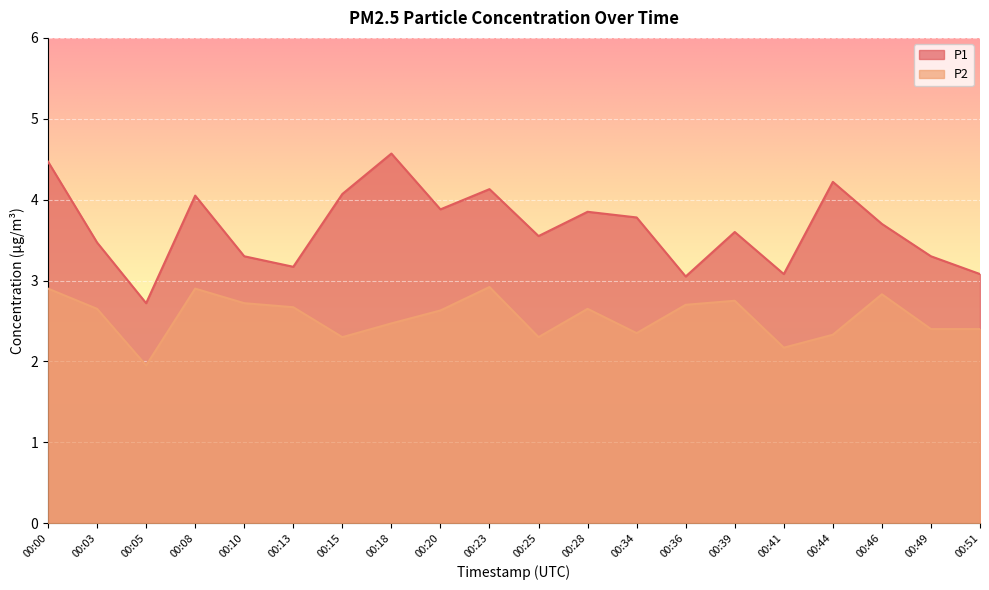

How many lines are shown in the chart?

2